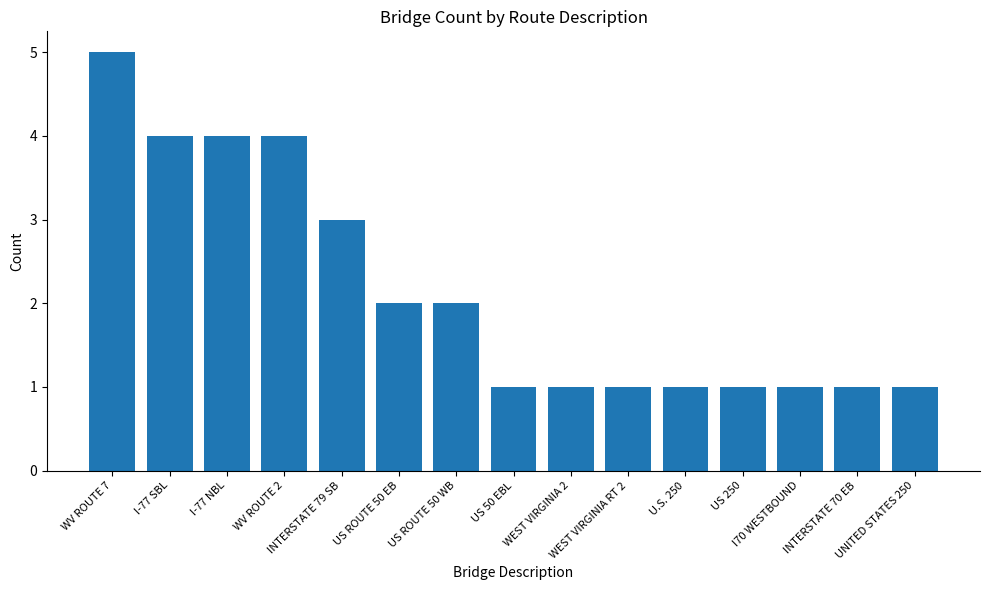

What is the smallest value displayed?

1